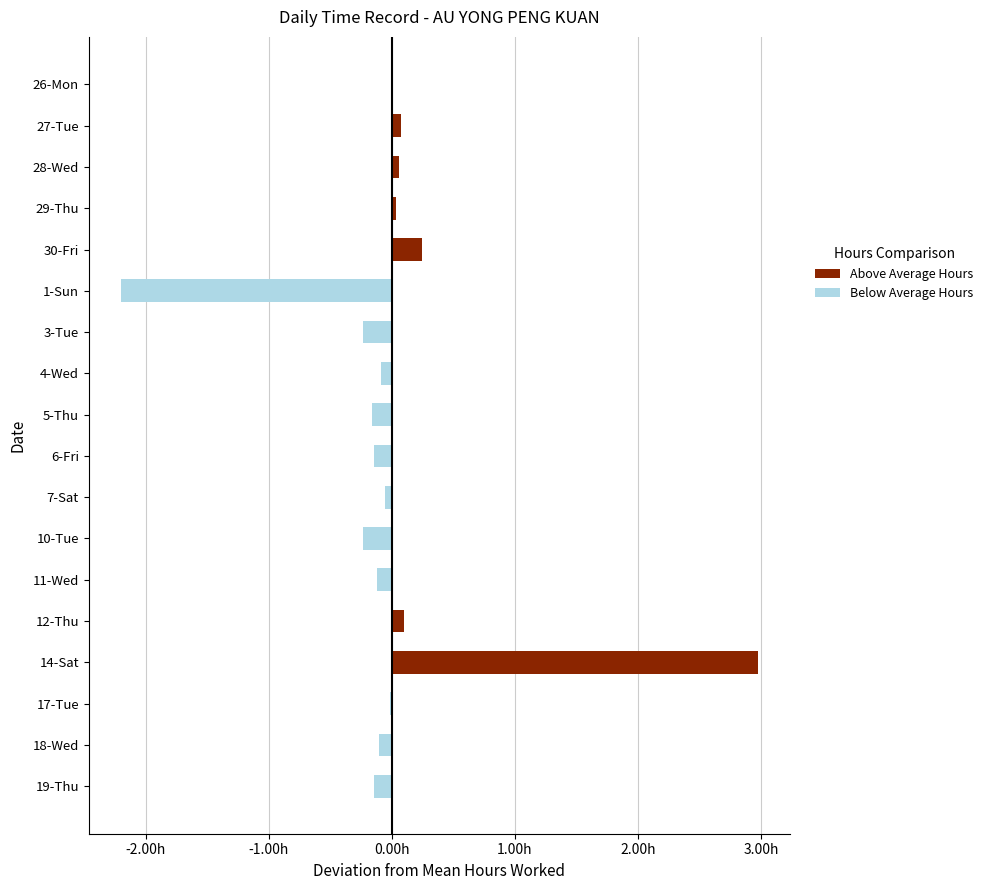

How many data points are above 0?

7